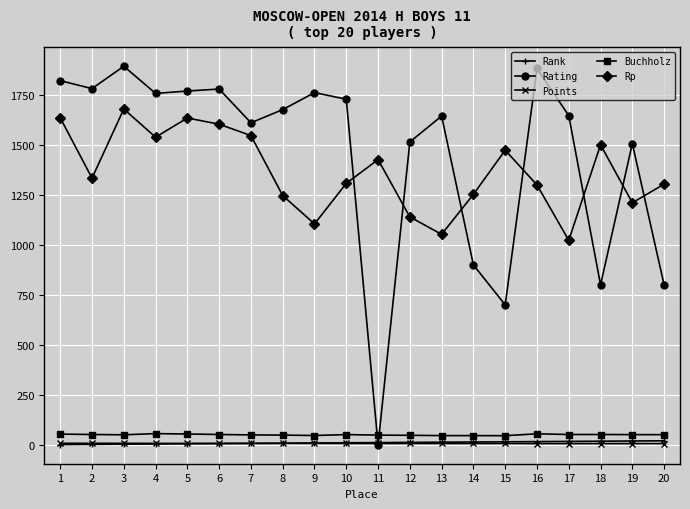

The value of Rating at 15 is 700.0. True or false?

True